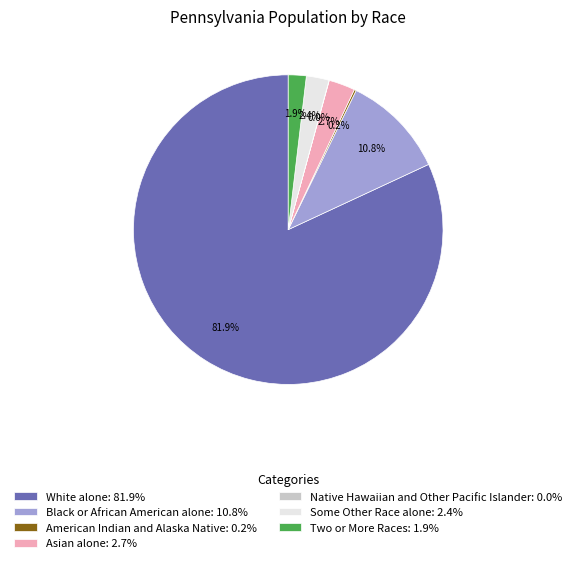

Is Some Other Race alone: 2.4% the majority of the pie?

No